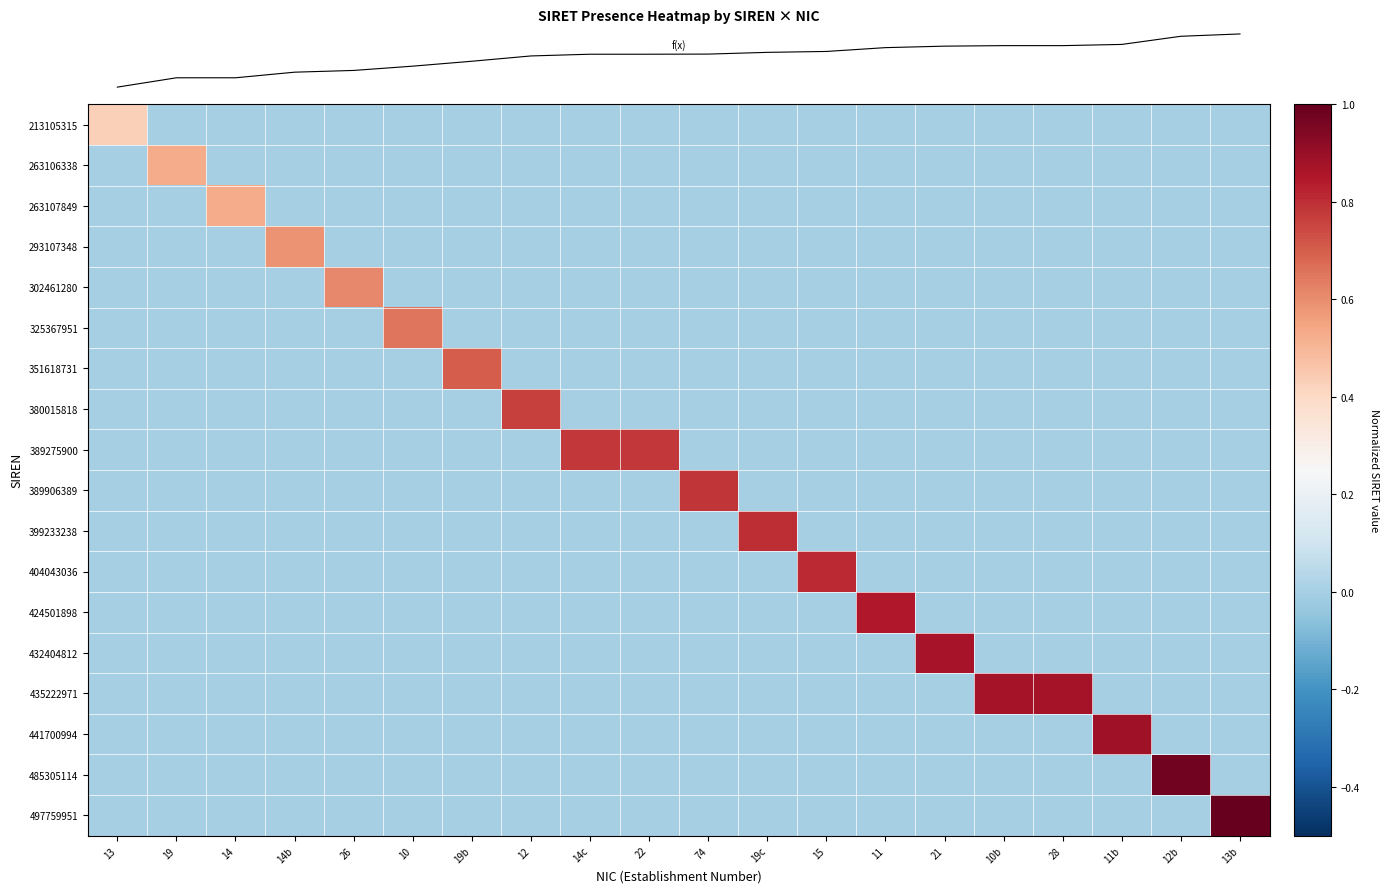

Which has a higher value, 74 or 26?

74